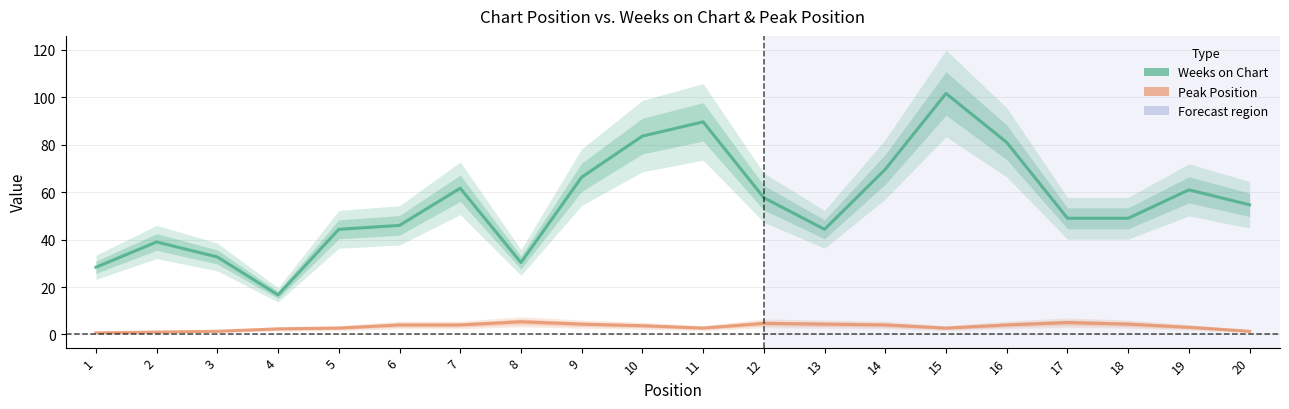

Where is the first local maximum for Weeks on Chart?

2